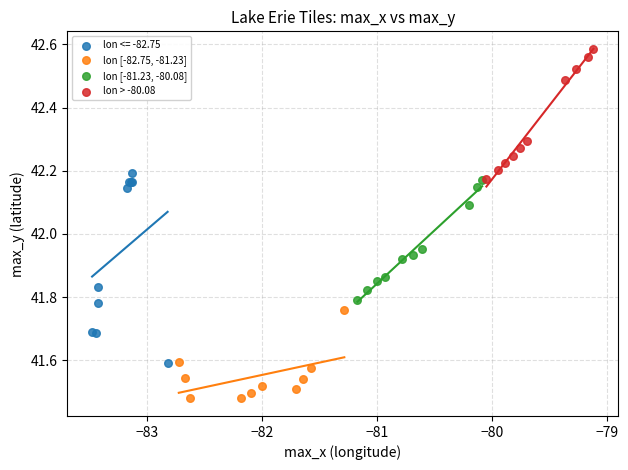

Which series contains the highest Y value?

lon > -80.08